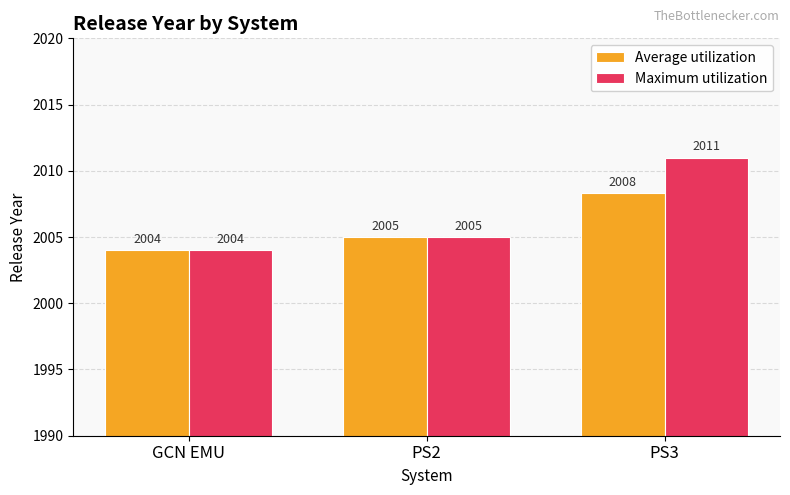

The Maximum utilization series shows 1106.5 at PS3. True or false?

False